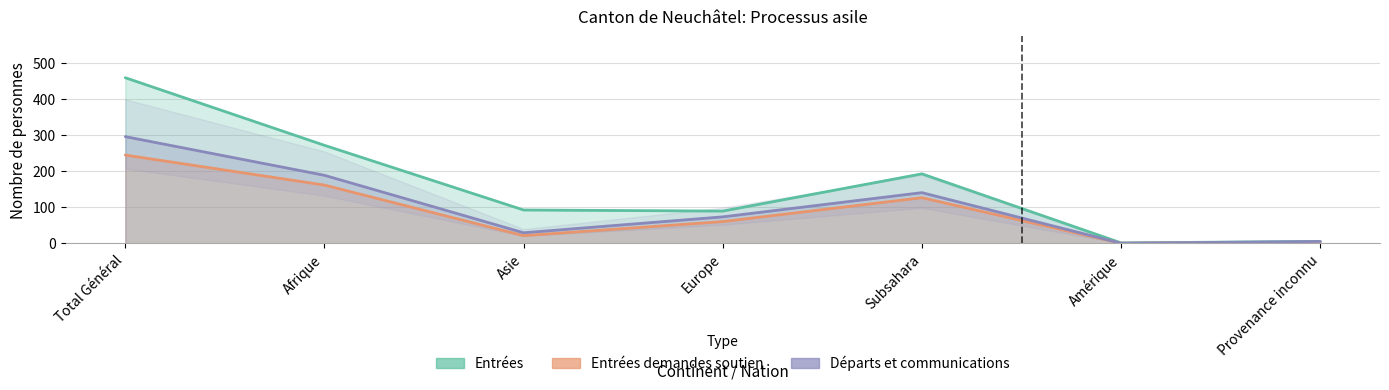

At which label does Total départs first exceed 73?

Total Général